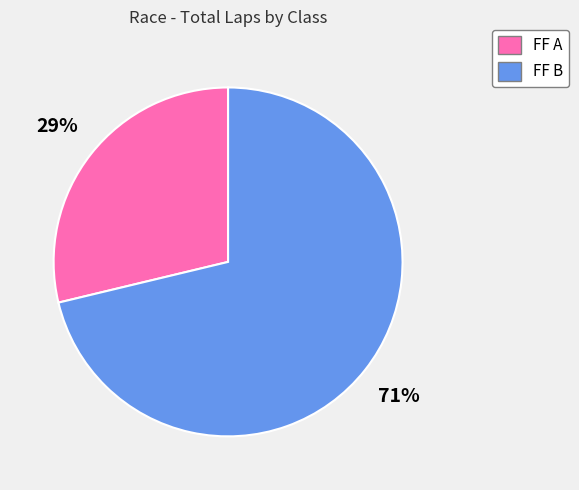

To the nearest percent, what is the difference between the largest and smallest slice percentages?

42%